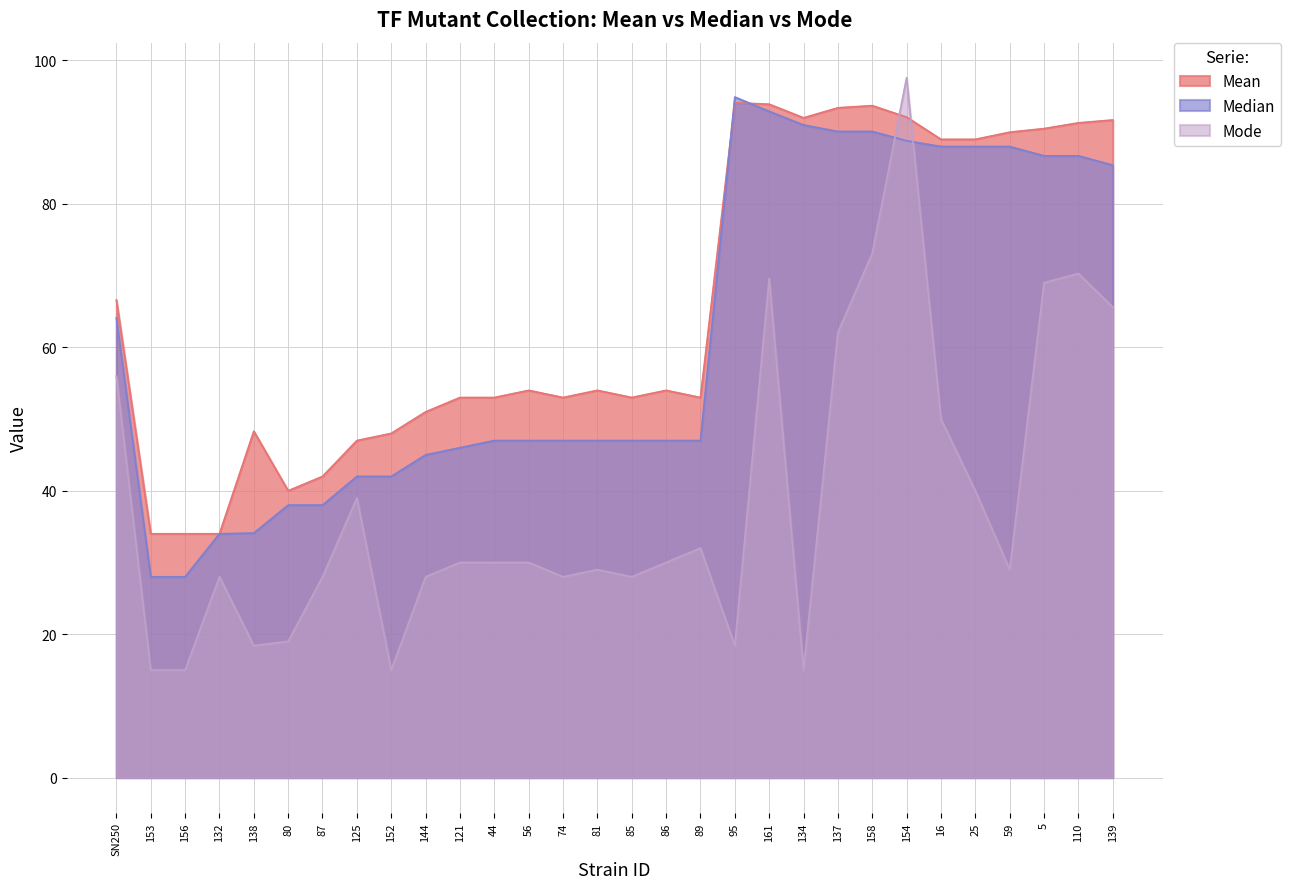

At which category is the sum across all series the highest?

154